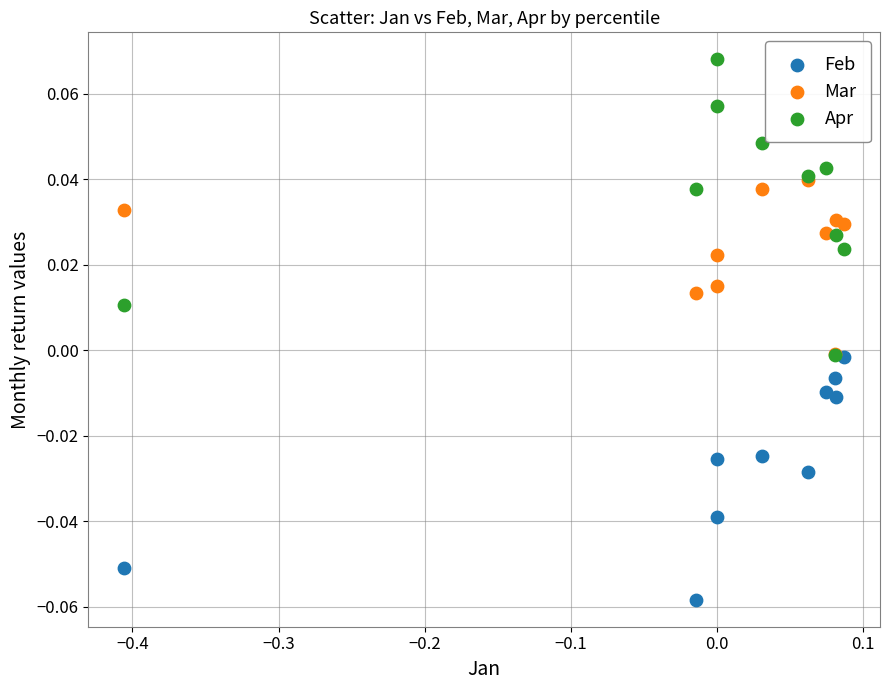

What are all the series names shown in the legend?

Feb, Mar, Apr